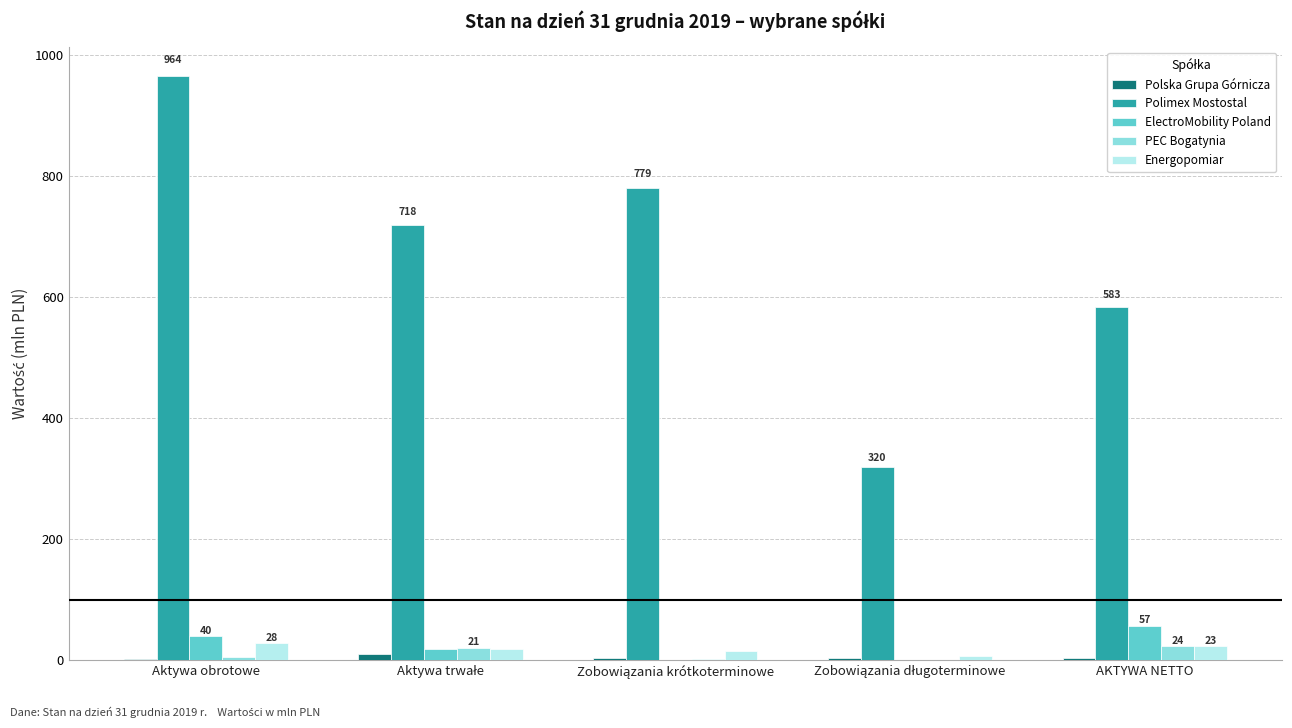

True or false: Energopomiar has a value of 23.0 at AKTYWA NETTO.

True